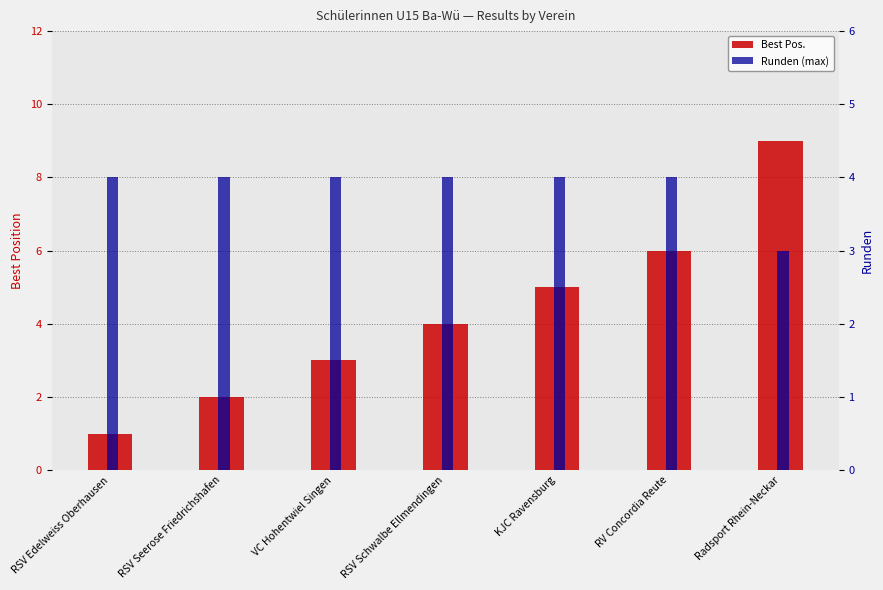

Is the value of Best Pos. at VC Hohentwiel Singen greater than the value of Runden (max) at VC Hohentwiel Singen?

No